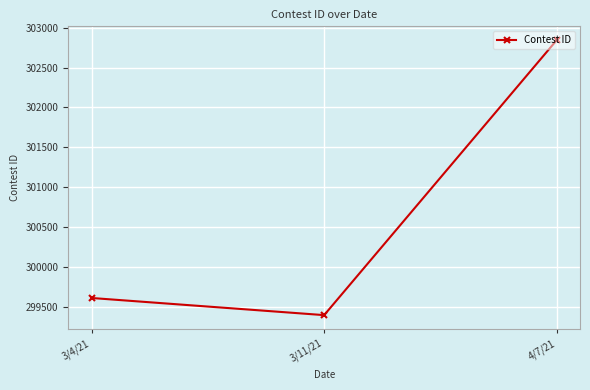

What is the difference between the maximum and minimum values?

3448